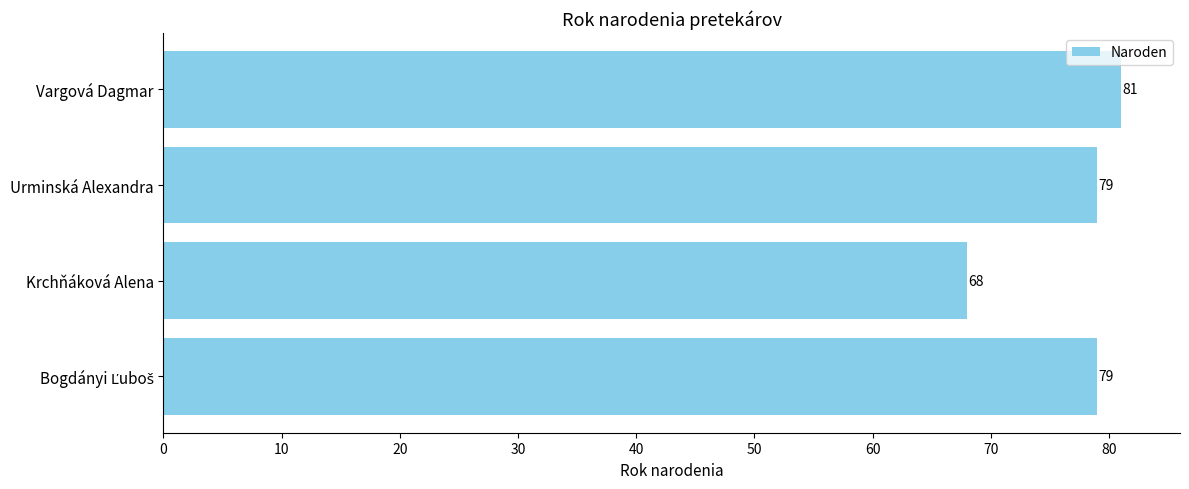

What is the average value?

77